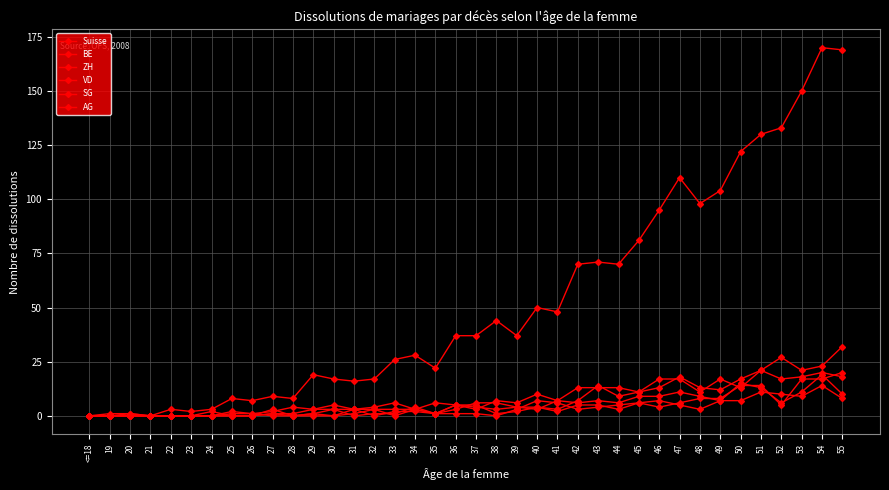

How many distinct data groups are displayed?

6